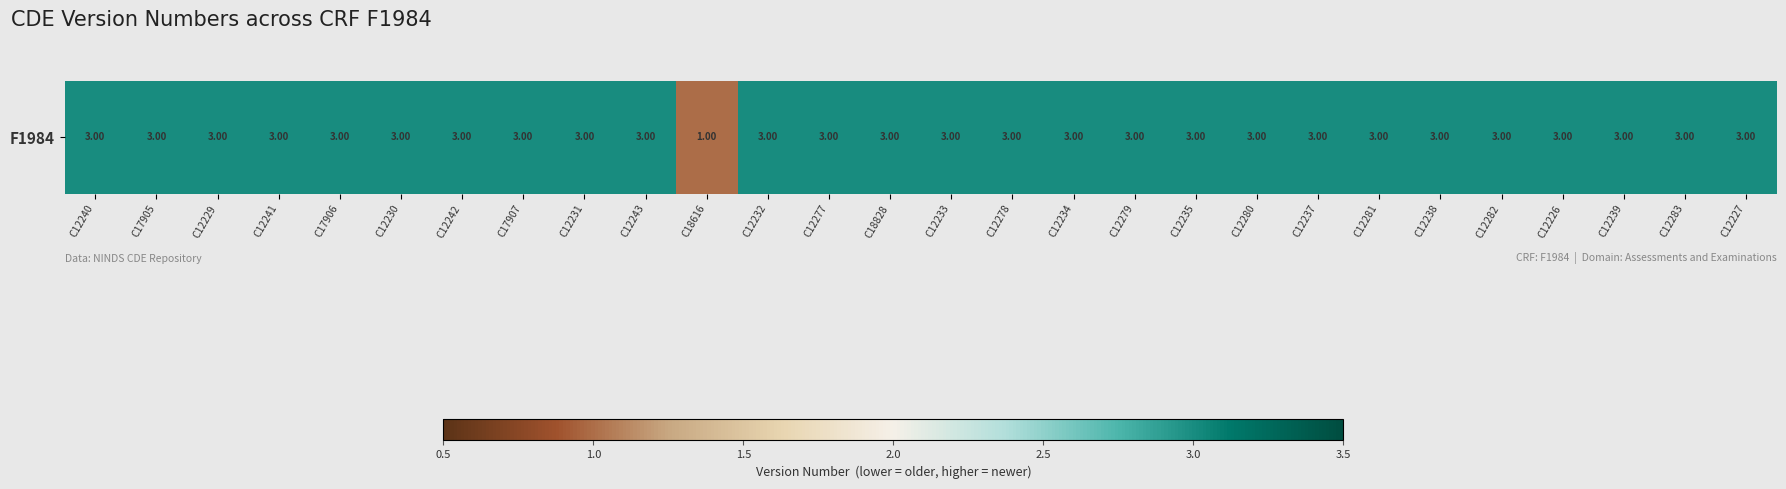

Count the number of categories in the chart.

28